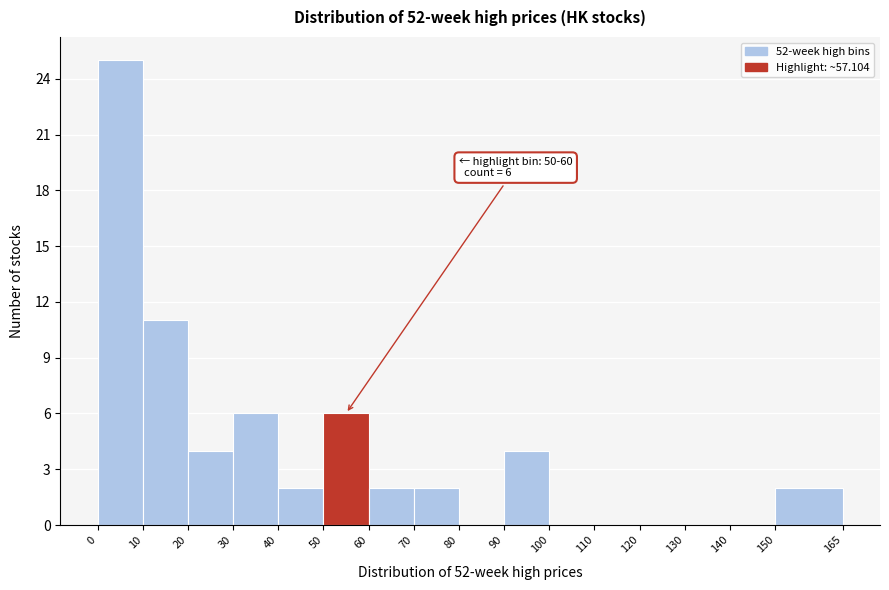

Over which range of the x-axis is the bar tallest?

0 to 10